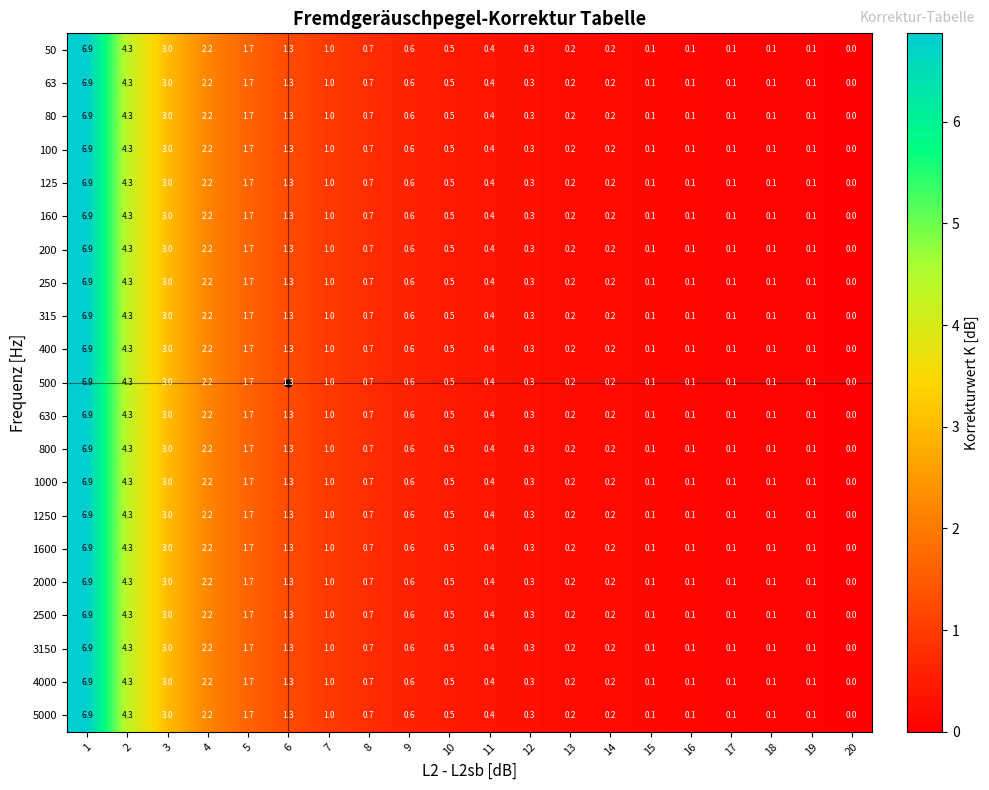

What is the difference between the 4000 values at 3 and 10?

2.5